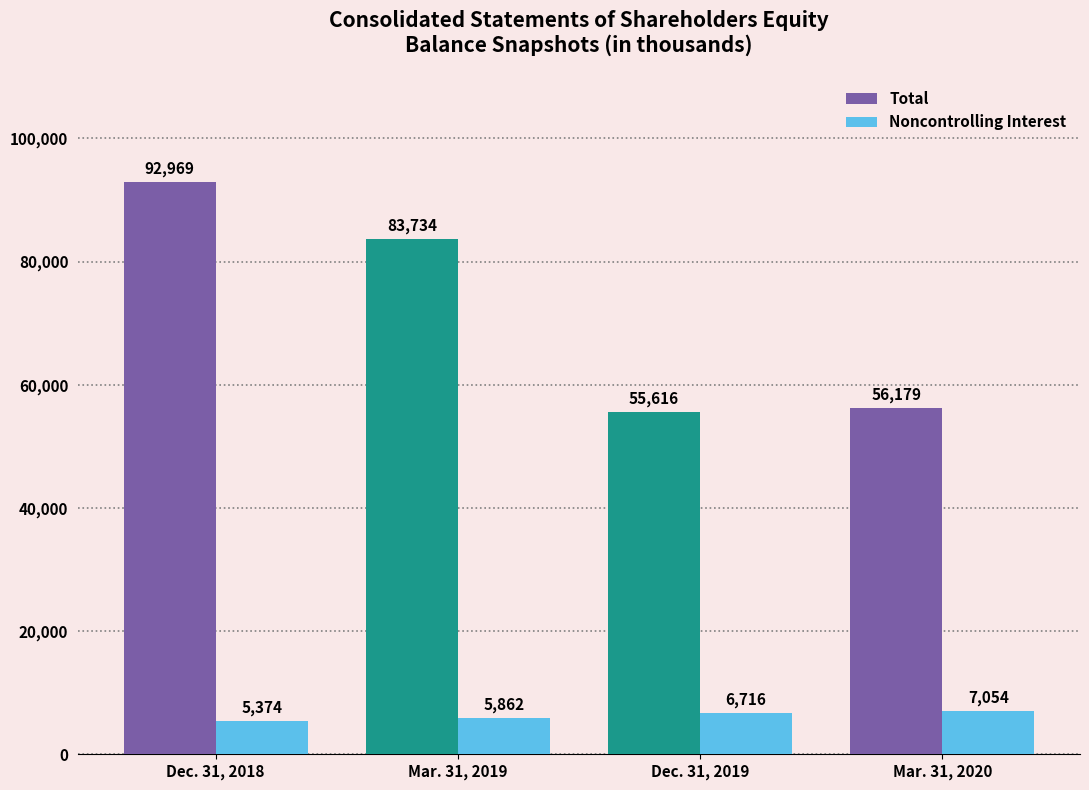

Which series has the widest spread of values?

Total